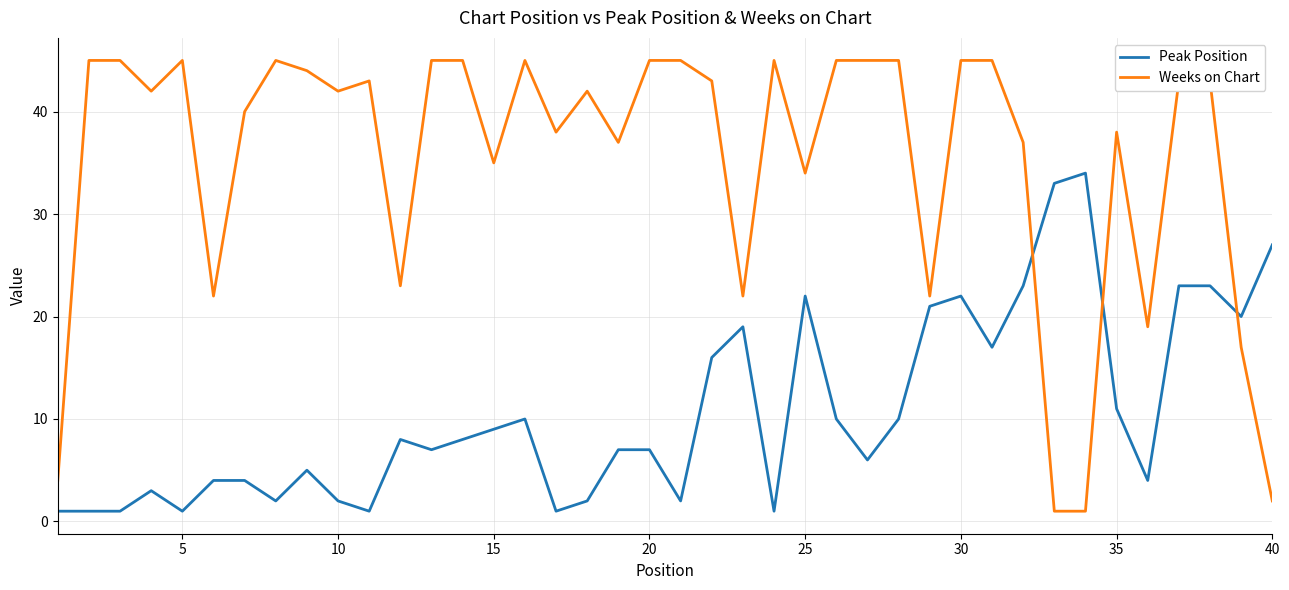

Which series has the widest spread of values?

Weeks on Chart